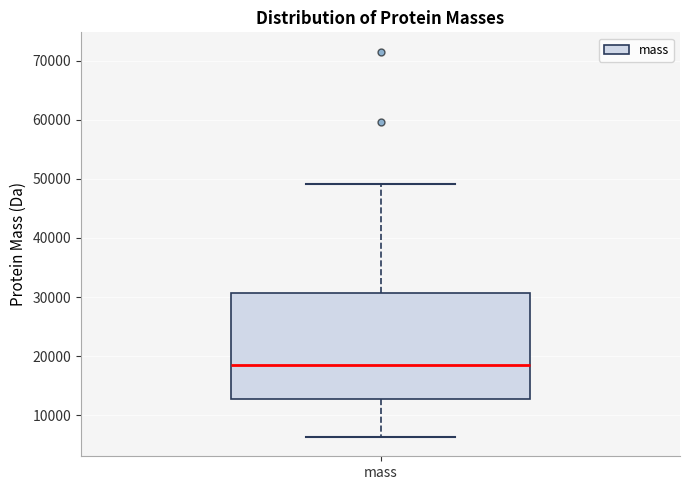

Read this box plot against the y-axis: the position of the median line, the range covered by the box, and the ends of both whiskers. The values are not printed on the chart, so give them approximately, as read against the axis.

median 19000, box 13000 to 31000, whiskers 6000 to 49000